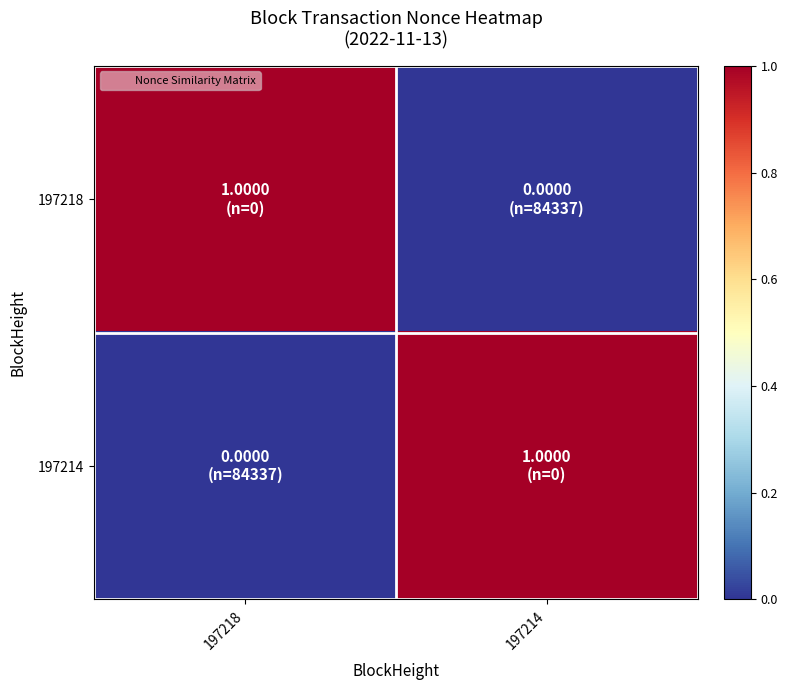

Reading right to left, list all the values displayed in this chart.

197218: 197214=0	197218=1
197214: 197214=1	197218=0